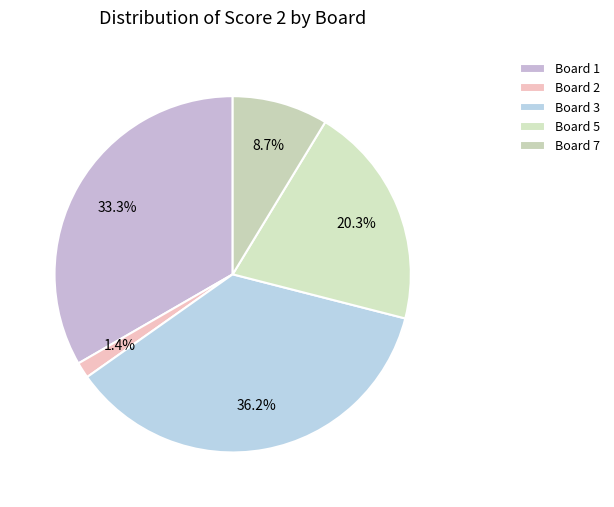

The Board 2 slice represents 11% of the pie. True or false?

False